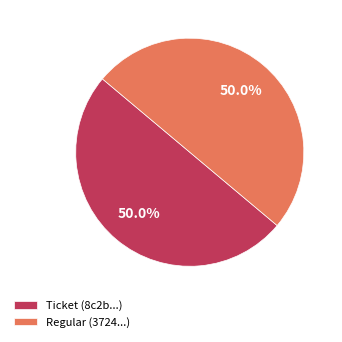

Combined, do Ticket (8c2b...) and Regular (3724...) account for over 50%?

Yes